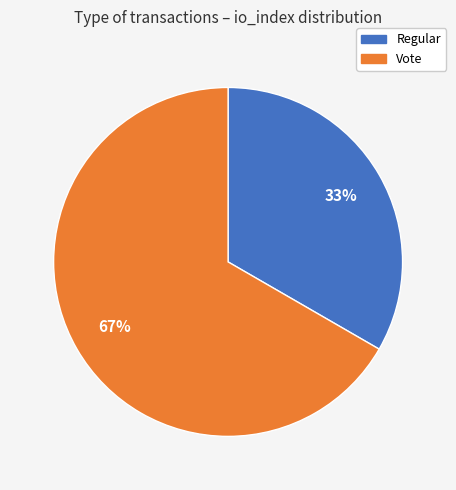

How many slices are in this pie chart?

2